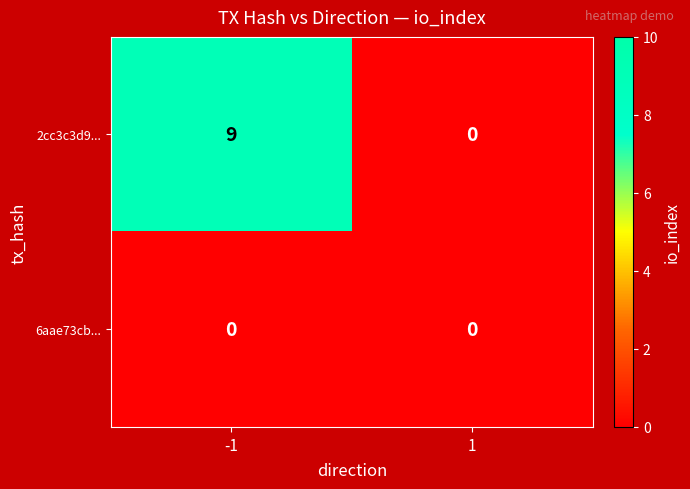

What is the difference between the highest and lowest values at -1?

9